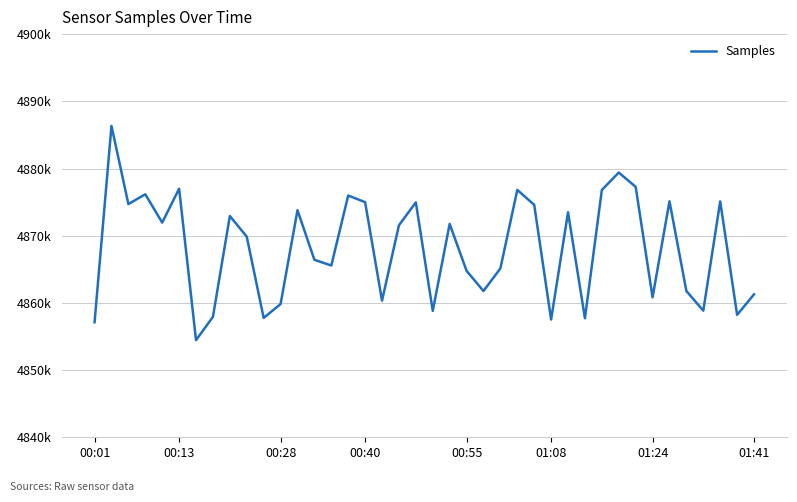

Reading right to left, what are all the values shown in this chart?

4861269	4858225	4875098	4858842	4861762	4875117	4860830	4877274	4879399	4876803	4857718	4873486	4857522	4874589	4876813	4865133	4861769	4864769	4871750	4858812	4874965	4871546	4860336	4874988	4875977	4865560	4866415	4873792	4859824	4857764	4869858	4872927	4857923	4854458	4876989	4871949	4876163	4874707	4886337	4857121